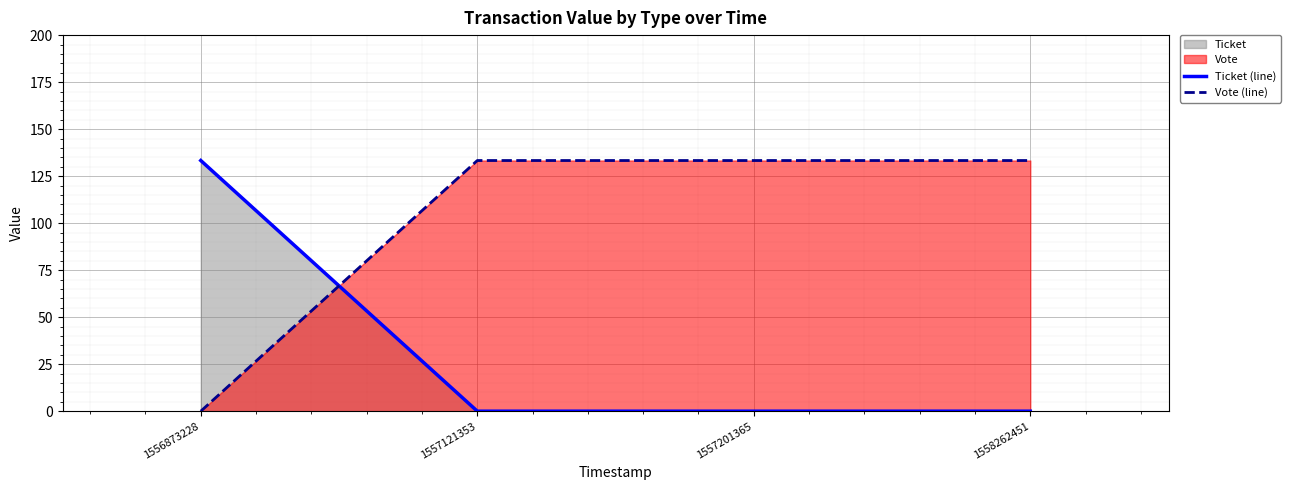

What is the sum of all Vote (line) values?

399.9